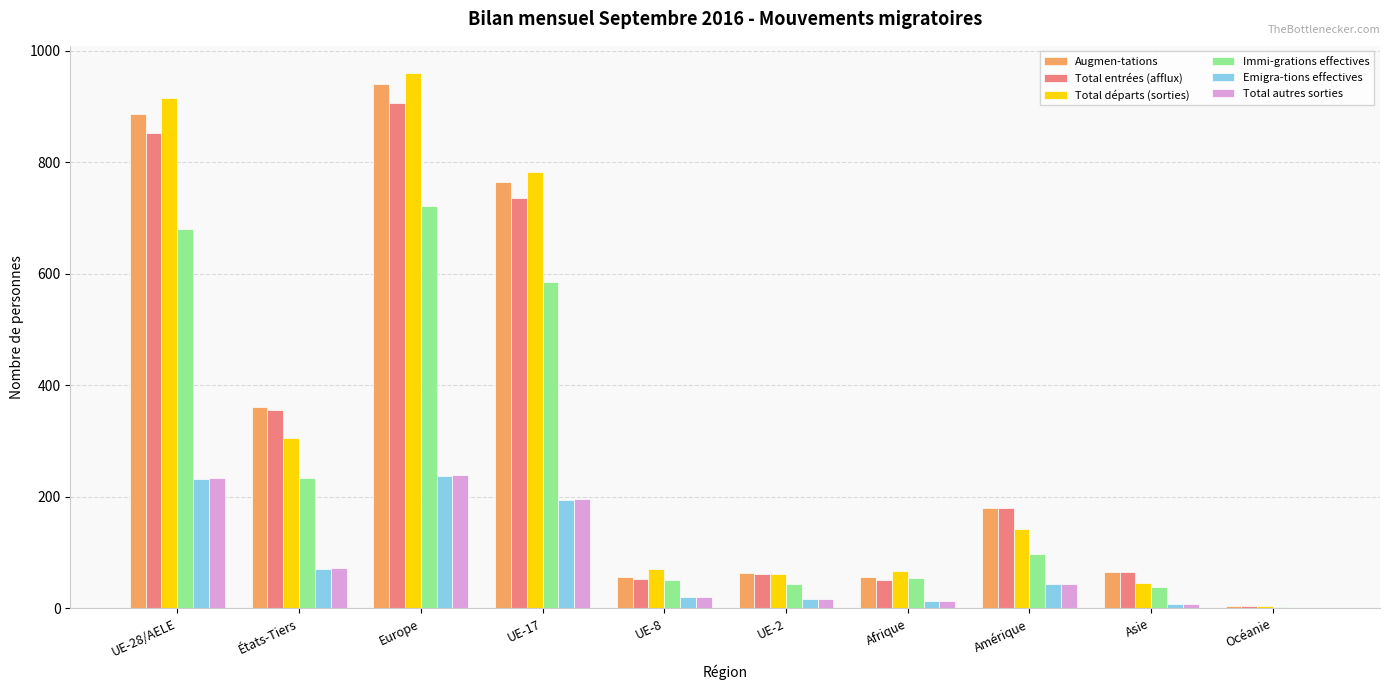

What is the maximum value for Immi-grations effectives?

721